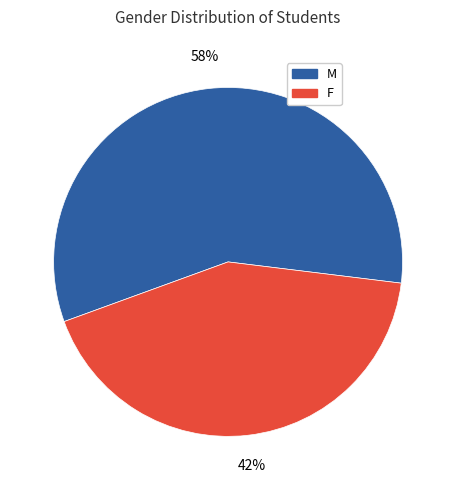

To the nearest percent, what is the average slice percentage?

50%